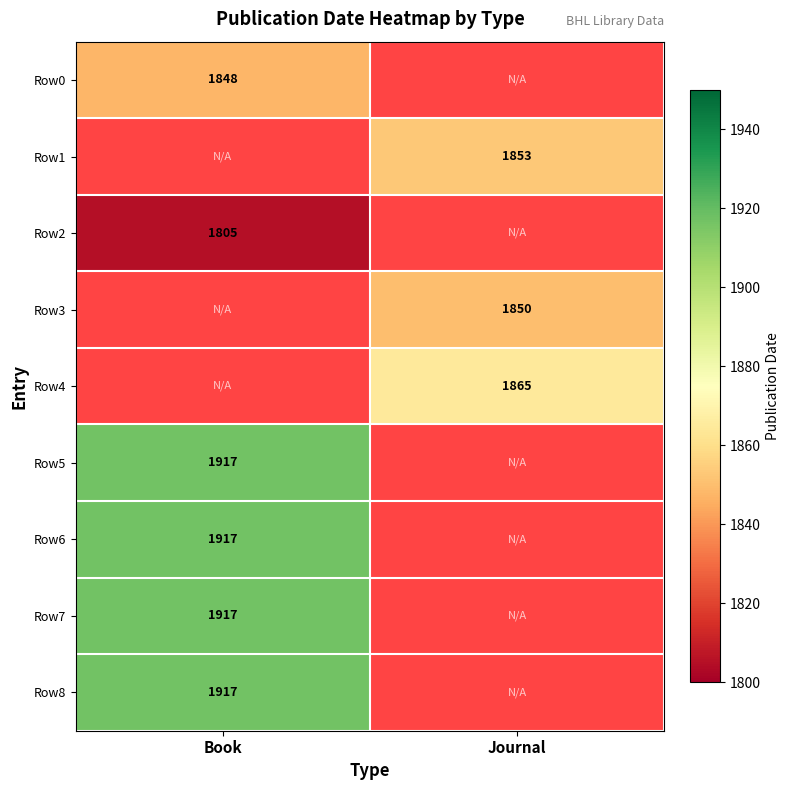

True or false: Row3 has a value of 1080.4 at Journal.

False